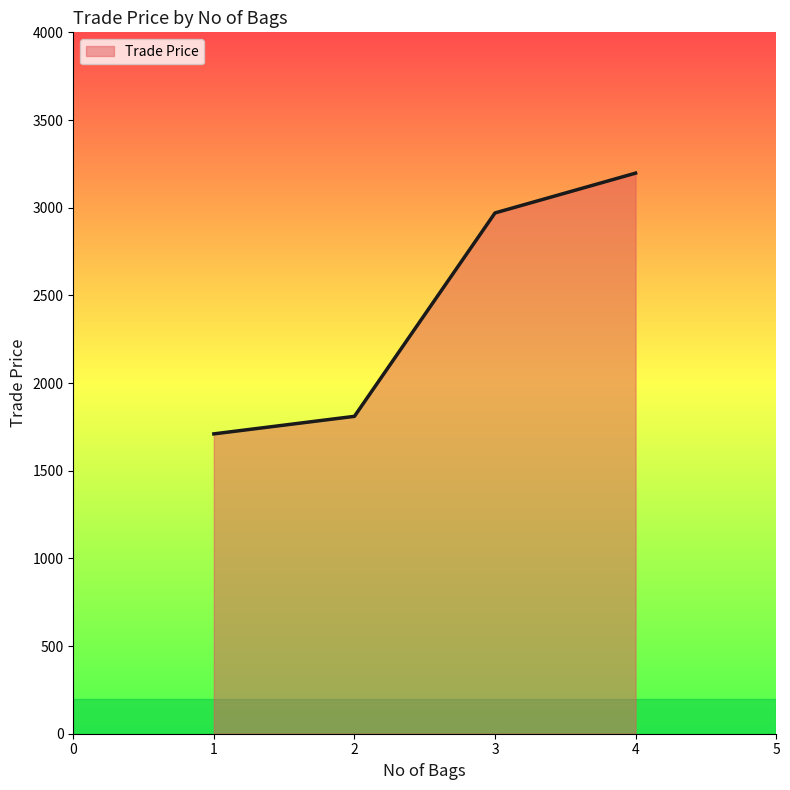

What is the sum of the values at 3 and 2?

4780.0